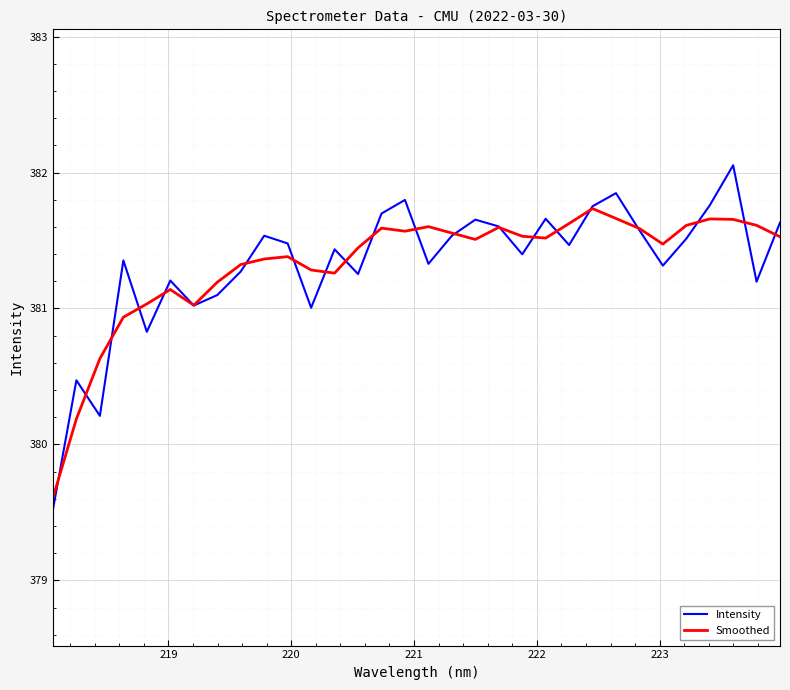

Which series has the largest range (max minus min)?

Intensity